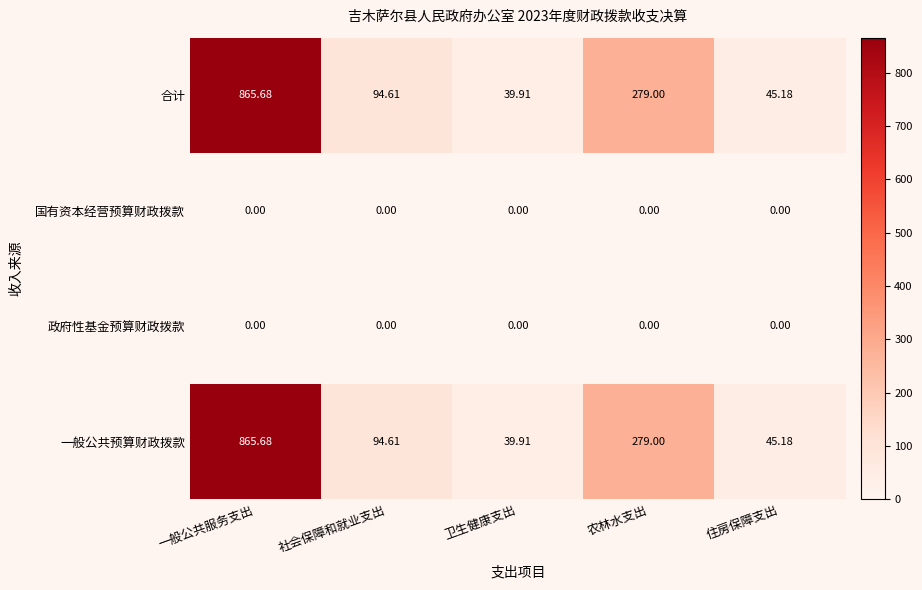

Rank the categories by 合计 value from highest to lowest.

一般公共服务支出, 农林水支出, 社会保障和就业支出, 住房保障支出, 卫生健康支出